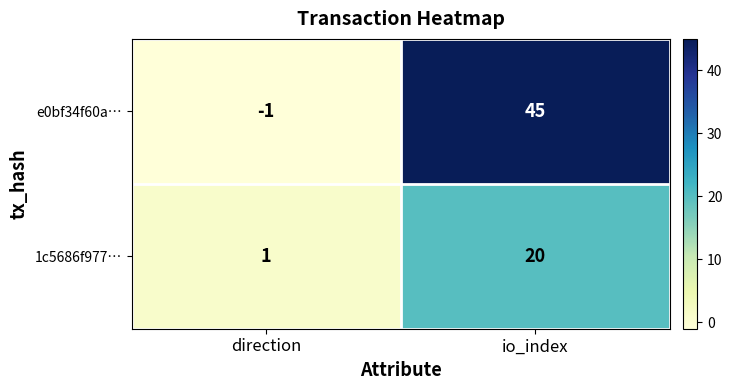

Rank the series by their maximum value, from lowest to highest.

1c5686f977…, e0bf34f60a…